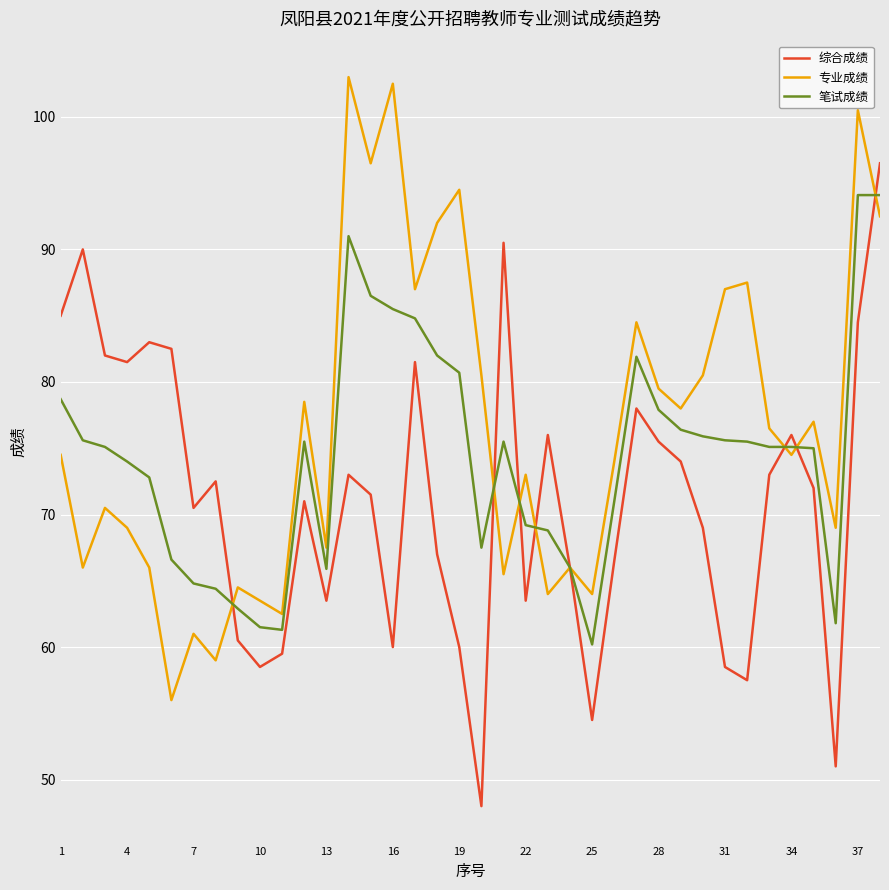

List the series in order of their peak value, highest first.

专业成绩, 综合成绩, 笔试成绩